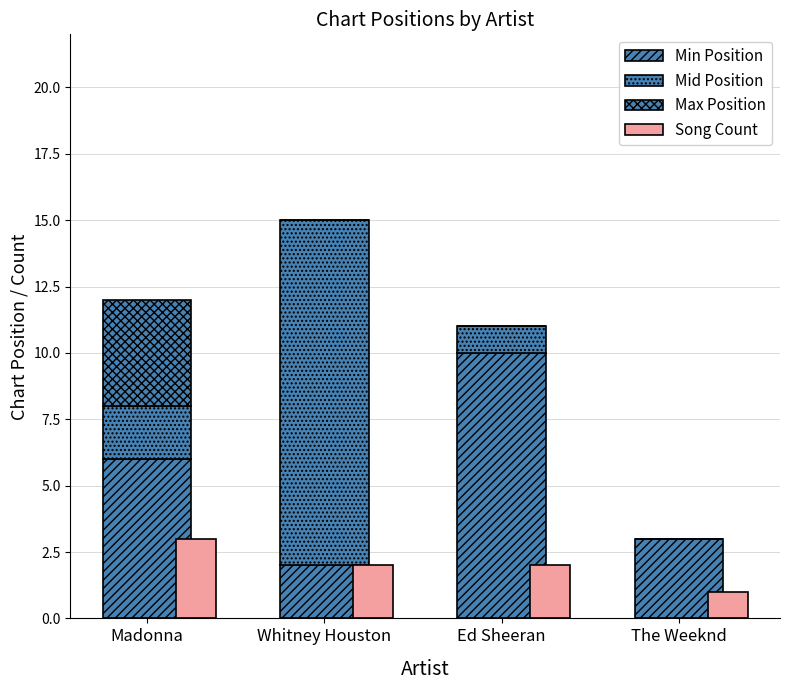

Which category has the highest value in the Max Position series?

Madonna